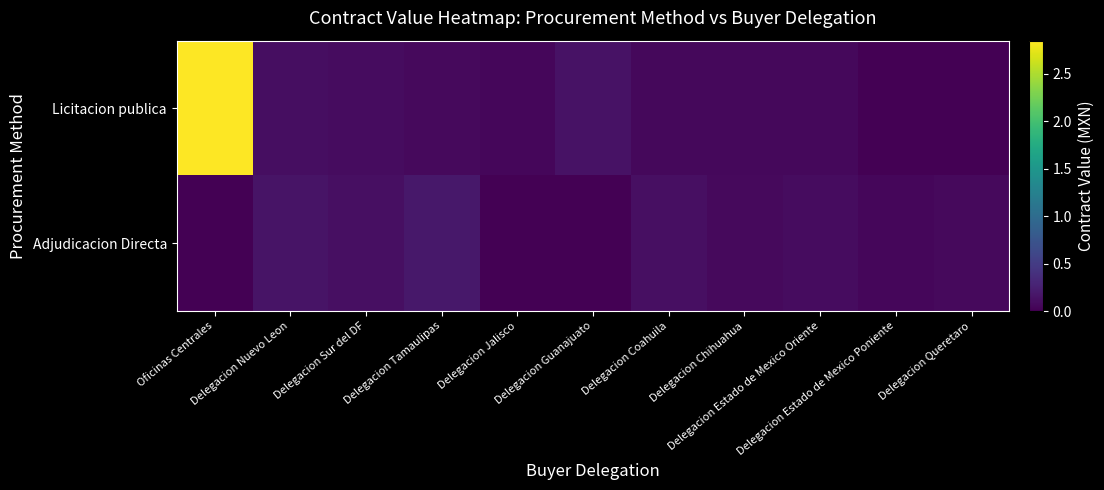

Reading right to left, what are all the values shown in this chart?

Licitacion publica: Delegacion Queretaro=0.0	Delegacion Estado de Mexico Poniente=0.0	Delegacion Estado de Mexico Oriente=62873.9	Delegacion Chihuahua=55931.5	Delegacion Coahuila=62480.9	Delegacion Guanajuato=142266.5	Delegacion Jalisco=52522.5	Delegacion Tamaulipas=68637.3	Delegacion Sur del DF=92635.6	Delegacion Nuevo Leon=100467.2	Oficinas Centrales=2850403.2
Adjudicacion Directa: Delegacion Queretaro=68474.4	Delegacion Estado de Mexico Poniente=51759.2	Delegacion Estado de Mexico Oriente=89624.4	Delegacion Chihuahua=75093.8	Delegacion Coahuila=115566.2	Delegacion Guanajuato=0.0	Delegacion Jalisco=0.0	Delegacion Tamaulipas=178984.6	Delegacion Sur del DF=116519.7	Delegacion Nuevo Leon=150670.1	Oficinas Centrales=0.0